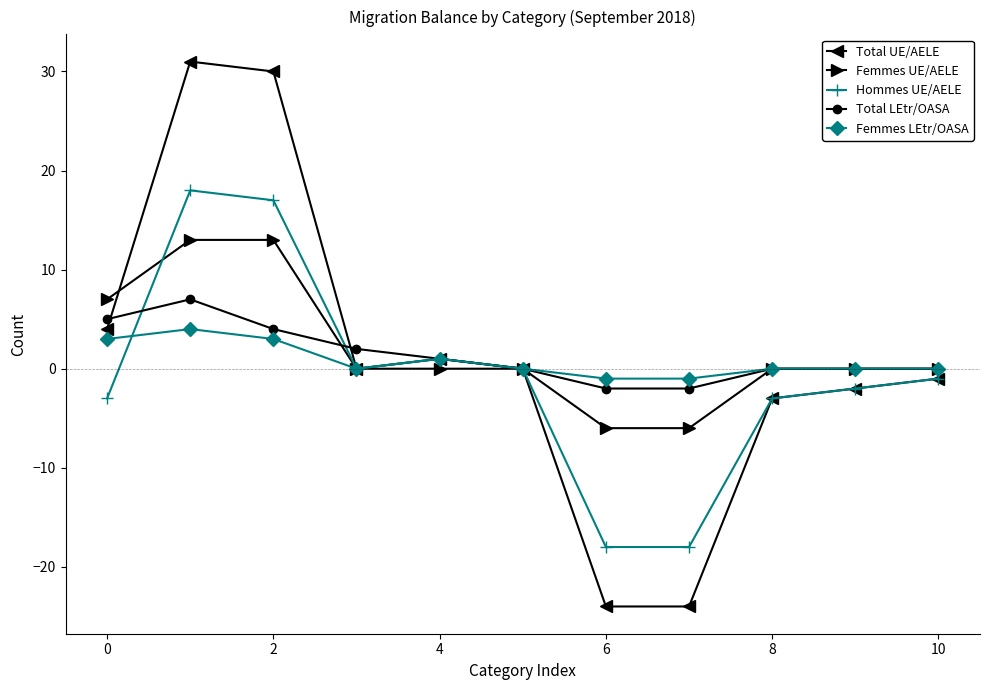

Rank the series by their maximum value, from highest to lowest.

Total UE/AELE, Hommes UE/AELE, Femmes UE/AELE, Total LEtr/OASA, Femmes LEtr/OASA